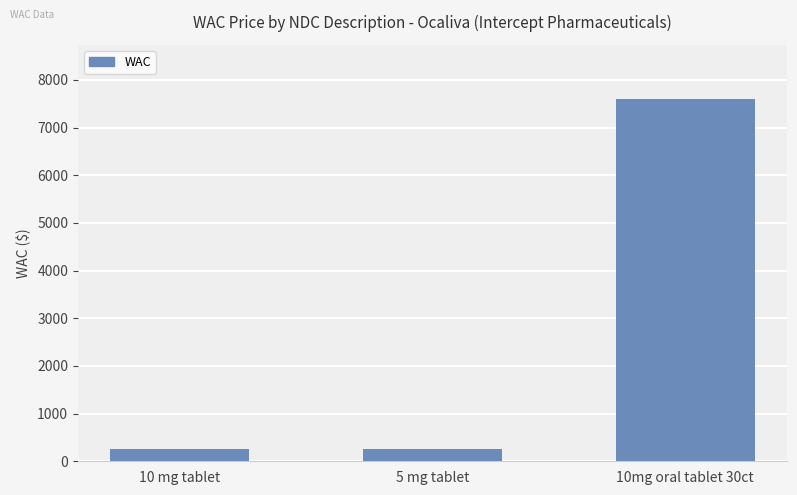

What is the change in value from 5 mg tablet to 10mg oral tablet 30ct?

+7343.1